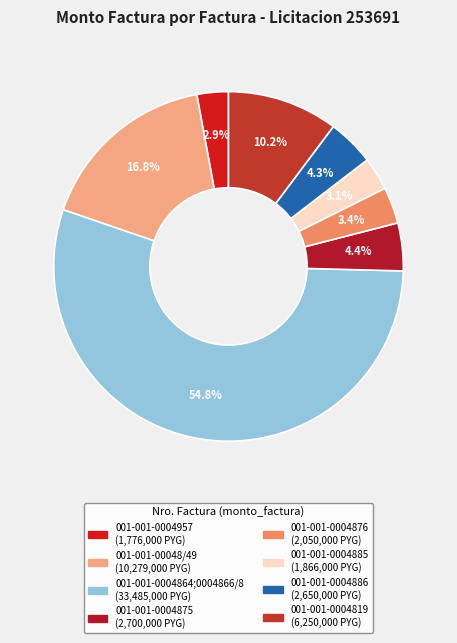

Count the number of slices in the pie.

8